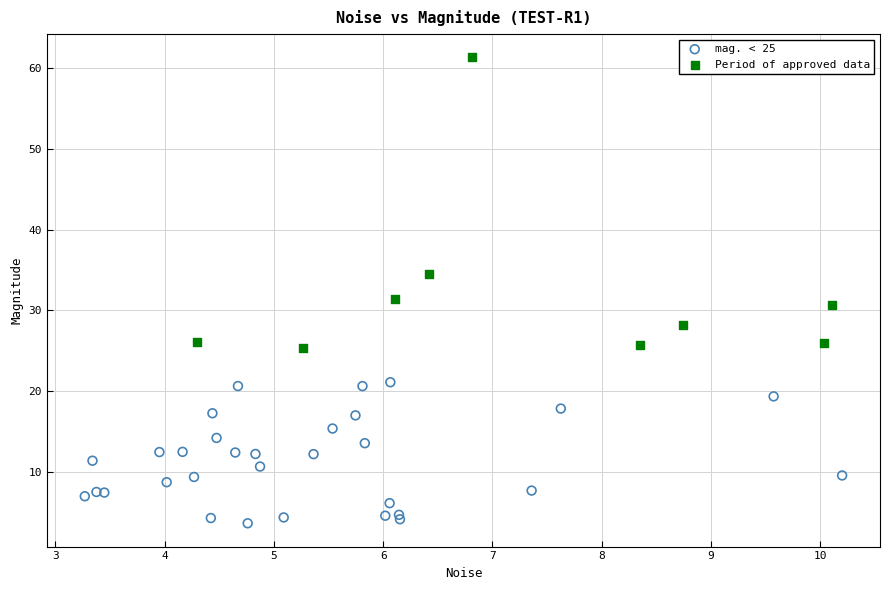

Which series contains the lowest Y value?

mag. < 25